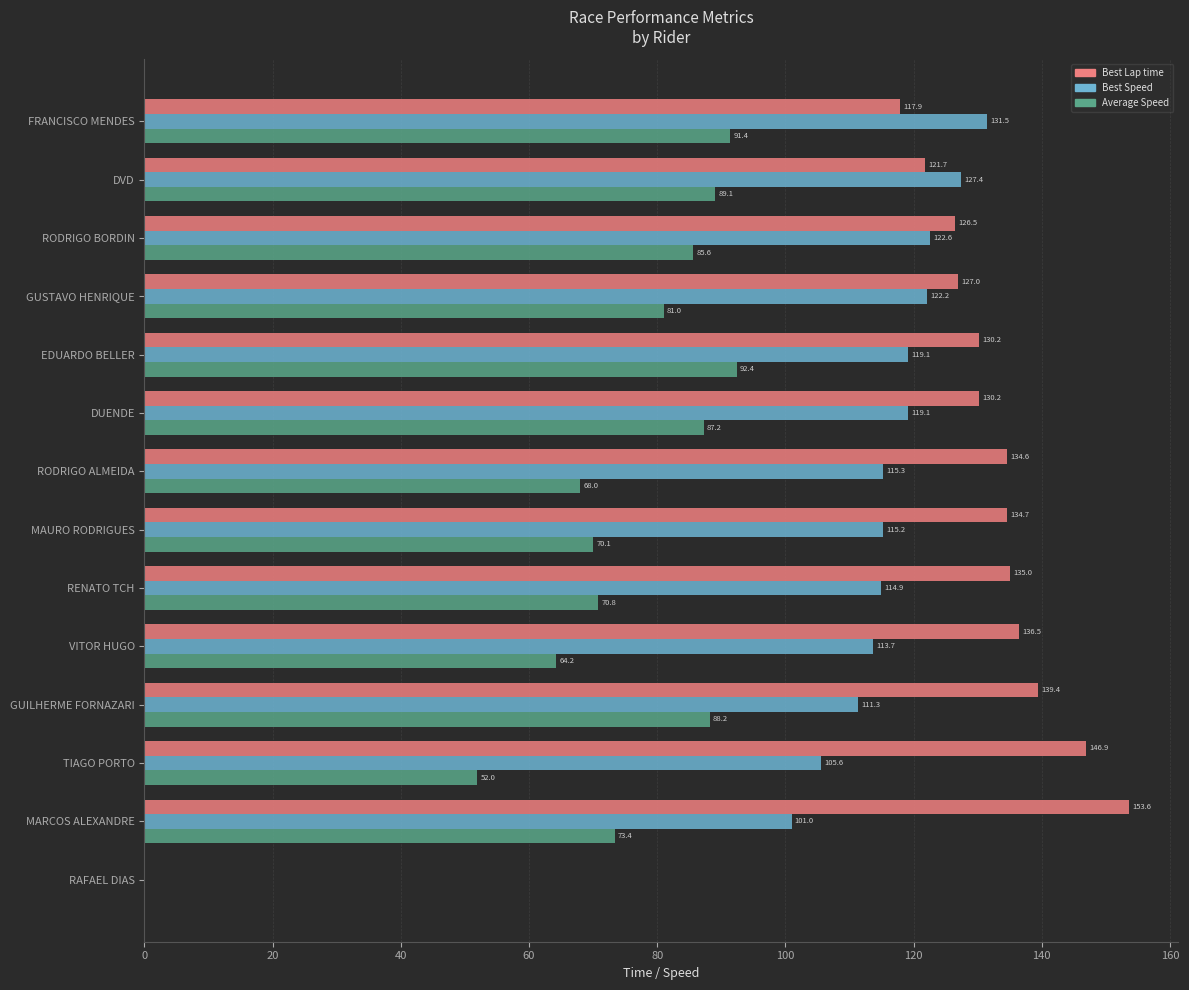

Which series has the widest spread of values?

Best Lap time